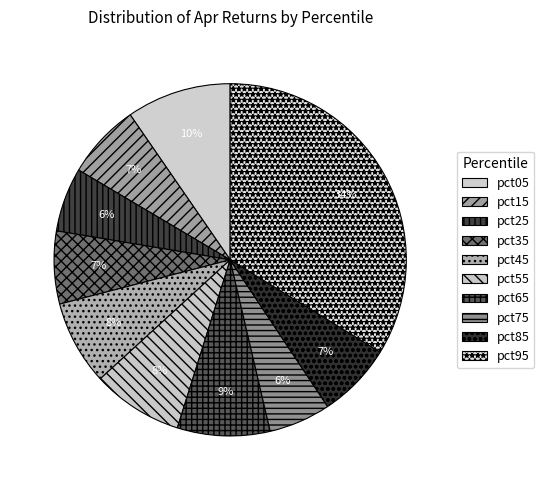

To the nearest percent, what is the average slice percentage?

10%